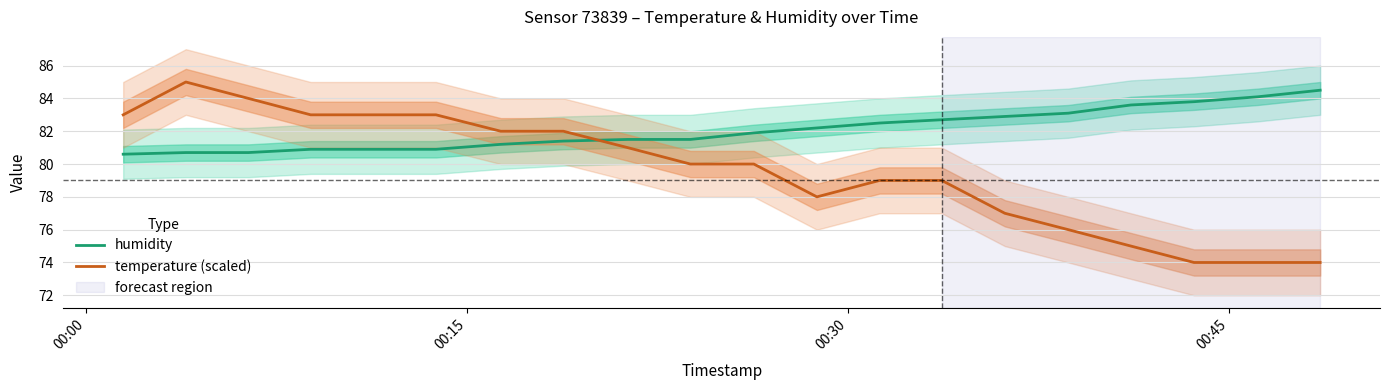

How many times do humidity and temperature (scaled) cross each other?

1